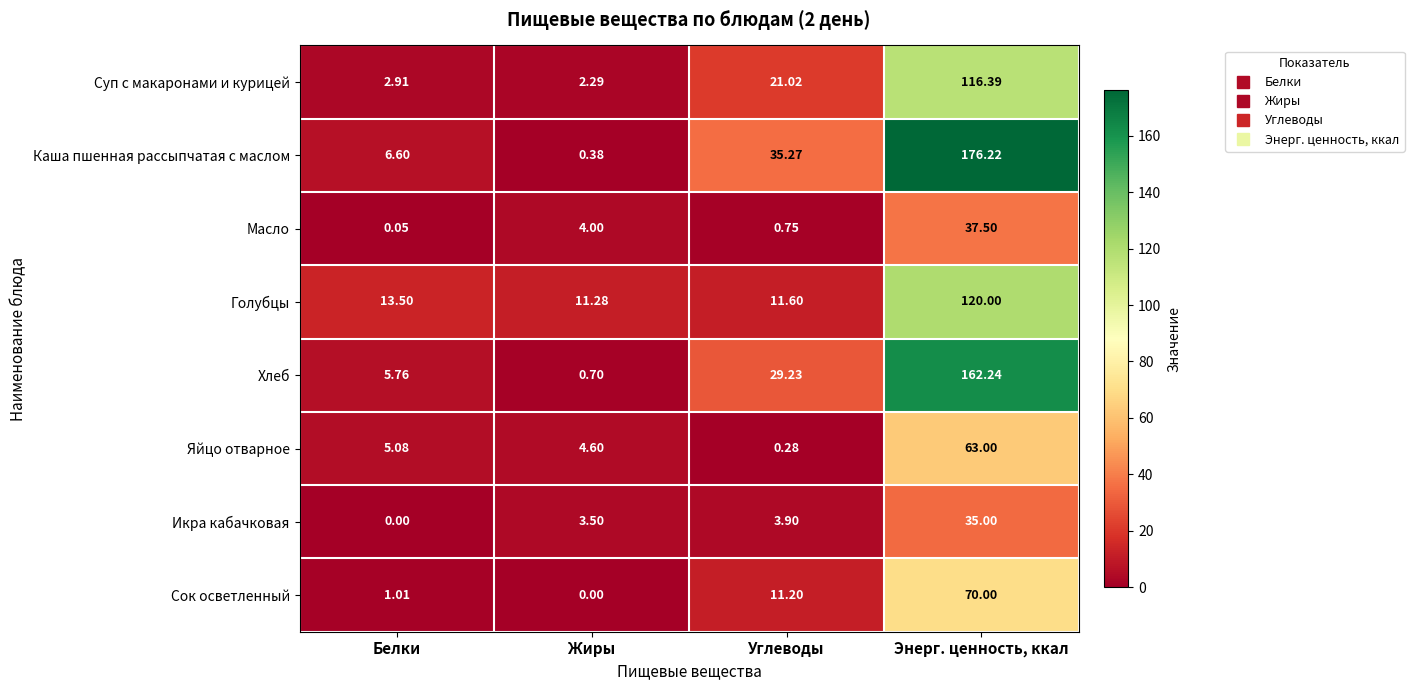

At which label does Голубцы reach its minimum?

Жиры